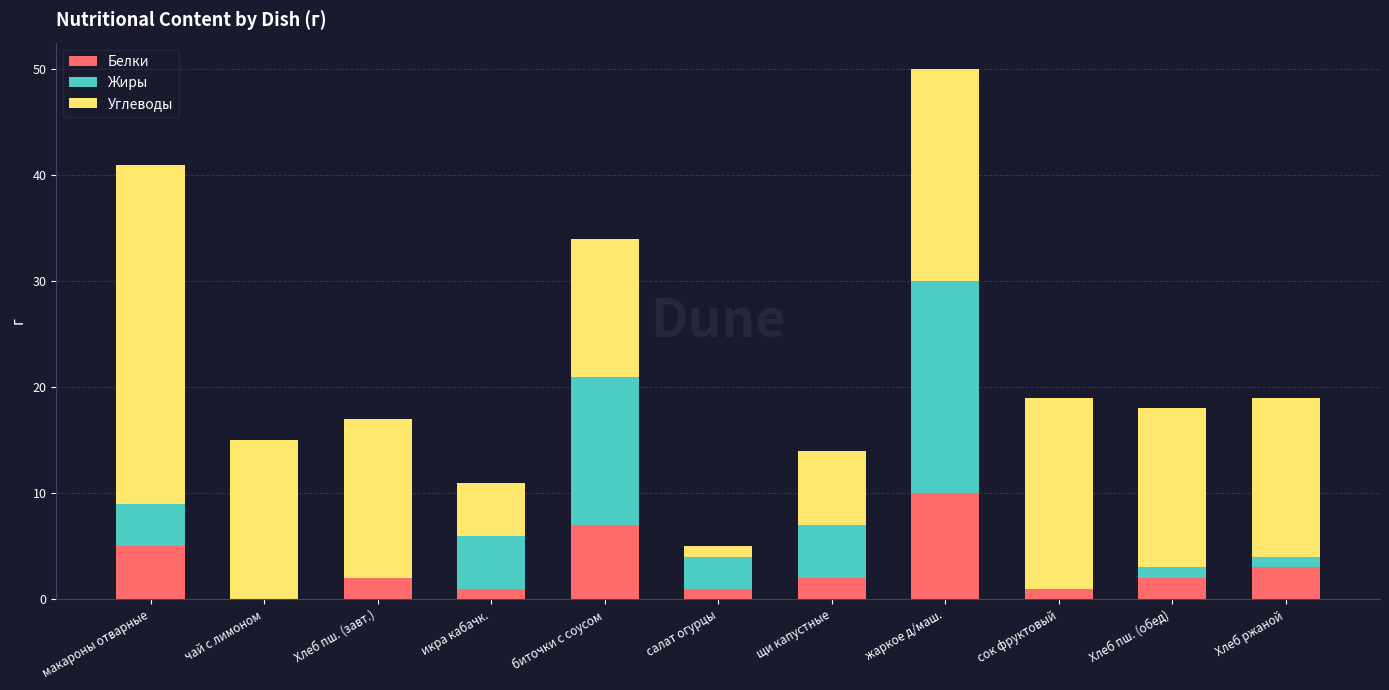

What is the total value across all series at Хлеб ржаной?

19